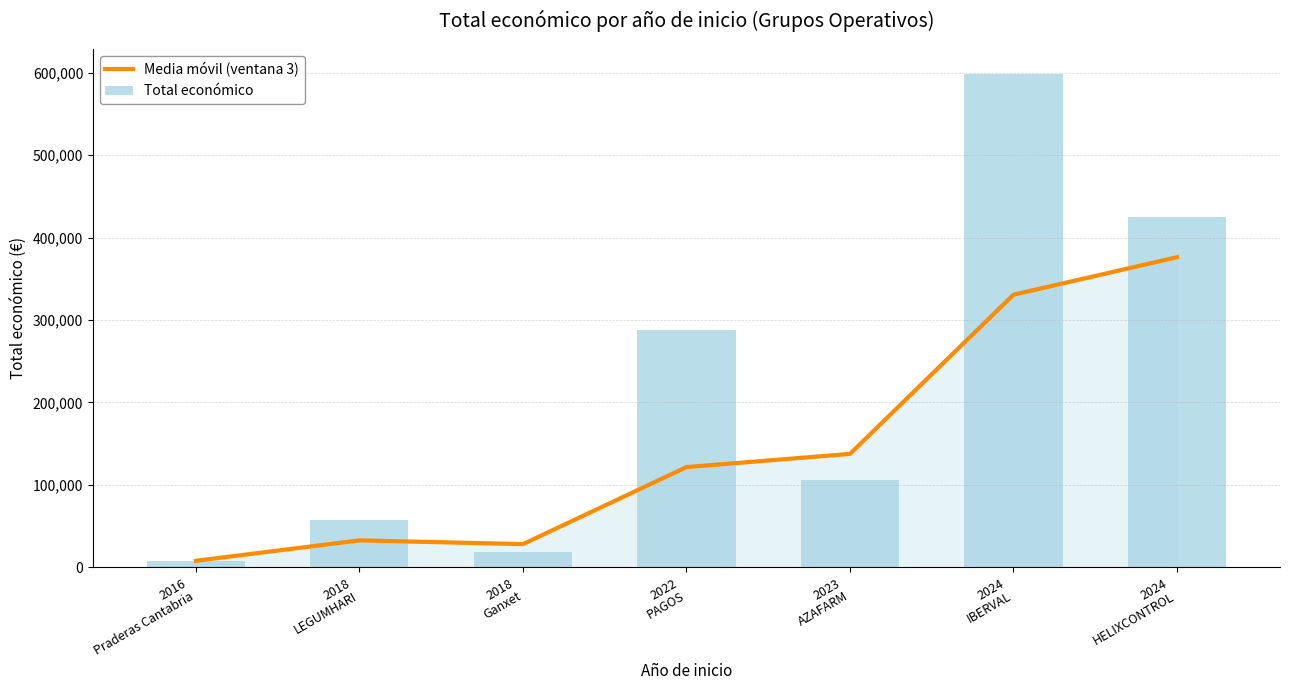

At which label does Total económico reach its peak?

2024
IBERVAL